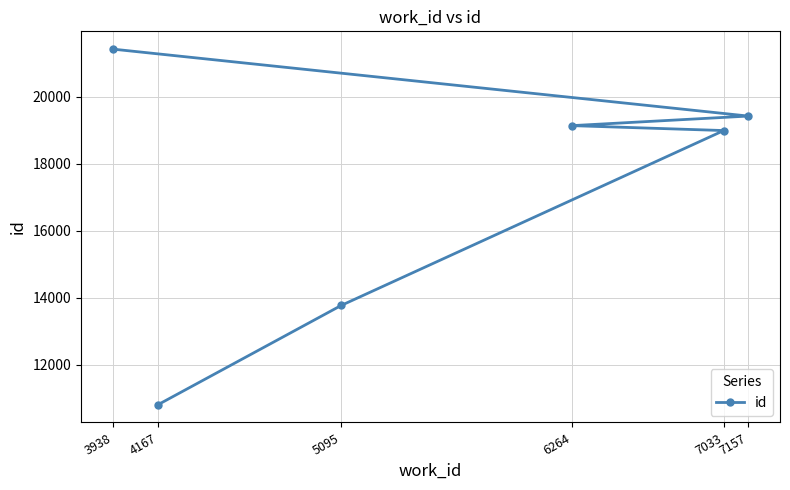

What is the maximum value shown in the chart?

21427